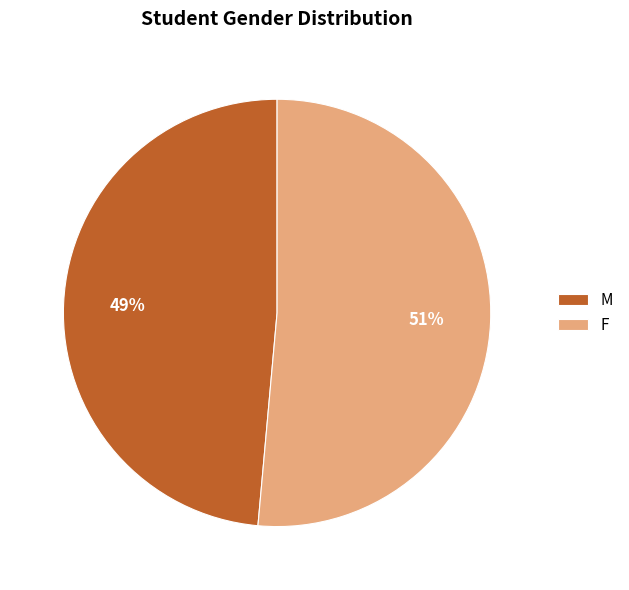

How many slices are in this pie chart?

2